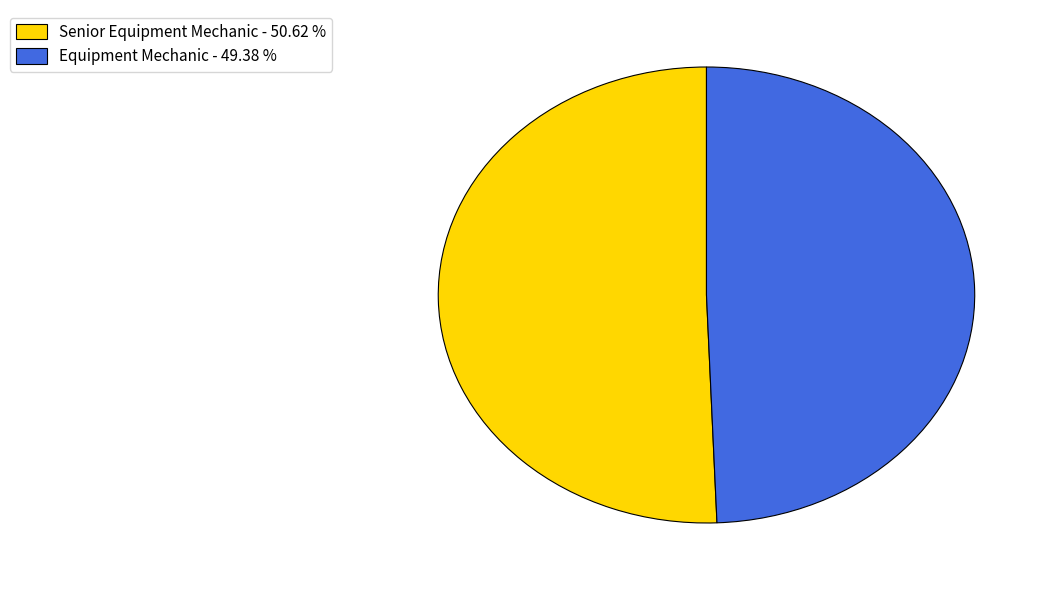

Does any single category account for the majority?

Yes